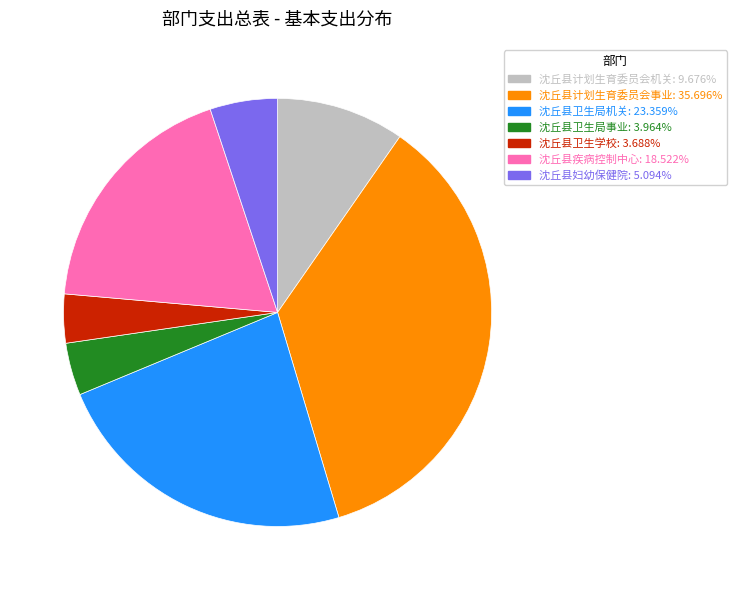

Is it true that 沈丘县卫生局机关 is 23% of the pie?

True